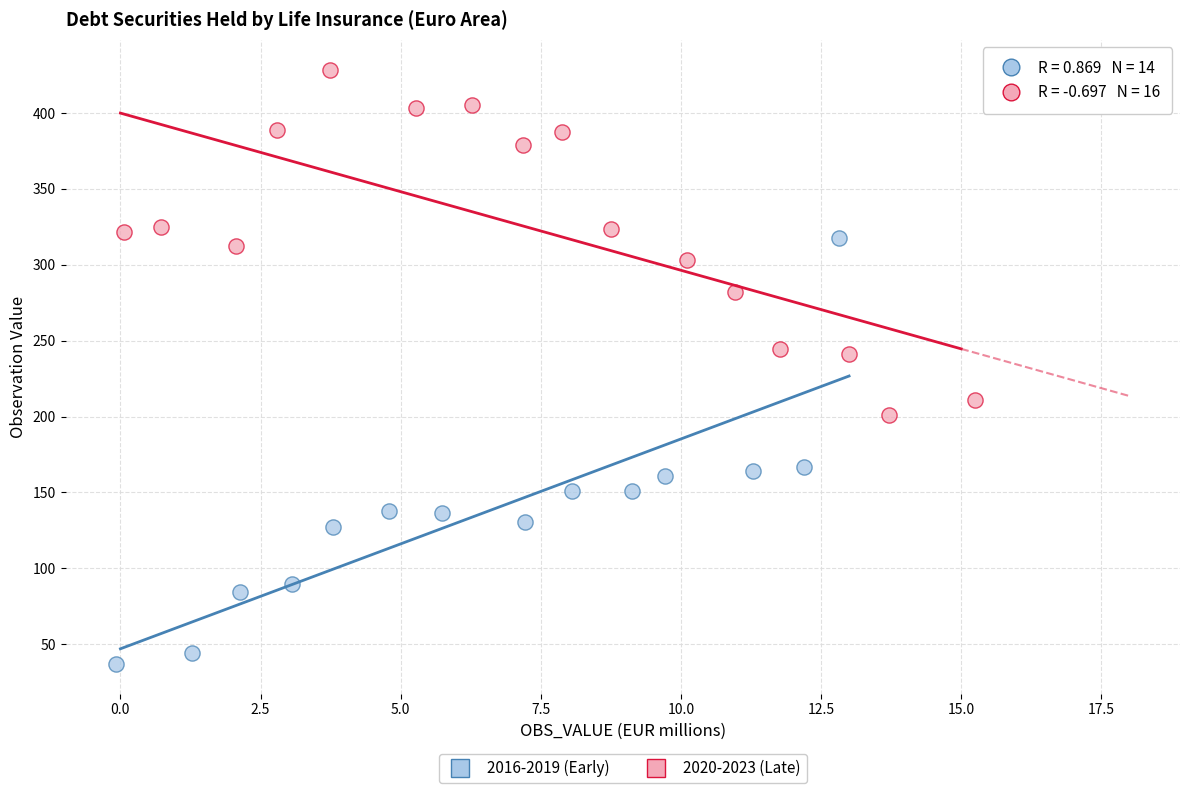

Which series contains the lowest Y value?

2016-2019 (Early)